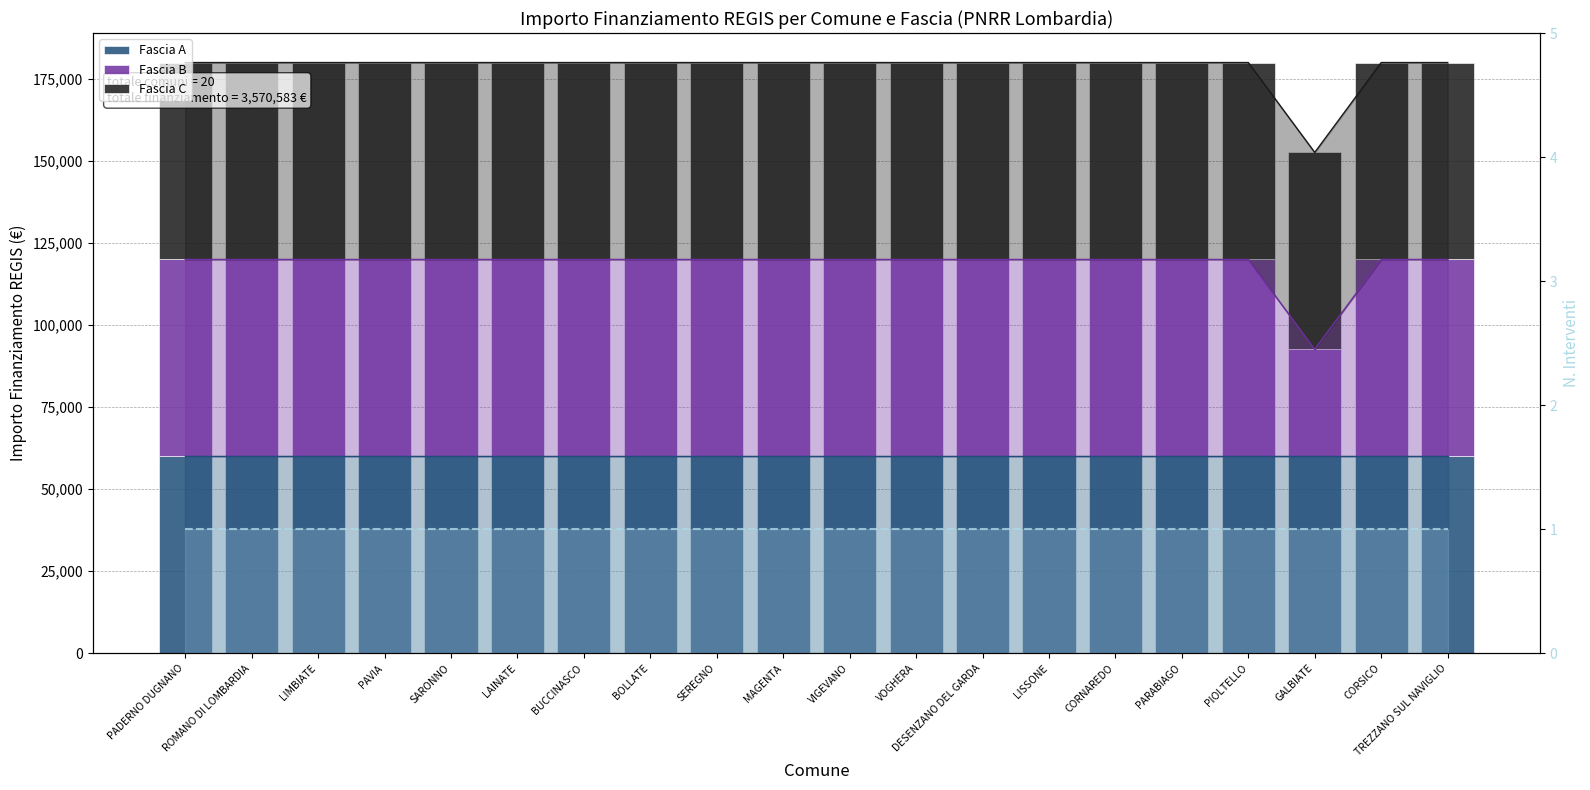

Reading left to right, what are all the values shown in this chart?

Fascia A: 59966	59966	59966	59966	59966	59966	59966	59966	59966	59966	59966	59966	59966	59966	59966	59966	59966	59966	59966	59966
Fascia B: 59966	59966	59966	59966	59966	59966	59966	59966	59966	59966	59966	59966	59966	59966	59966	59966	59966	32589	59966	59966
Fascia C: 59966	59966	59966	59966	59966	59966	59966	59966	59966	59966	59966	59966	59966	59966	59966	59966	59966	59966	59966	59966
N interventi: 1	1	1	1	1	1	1	1	1	1	1	1	1	1	1	1	1	1	1	1